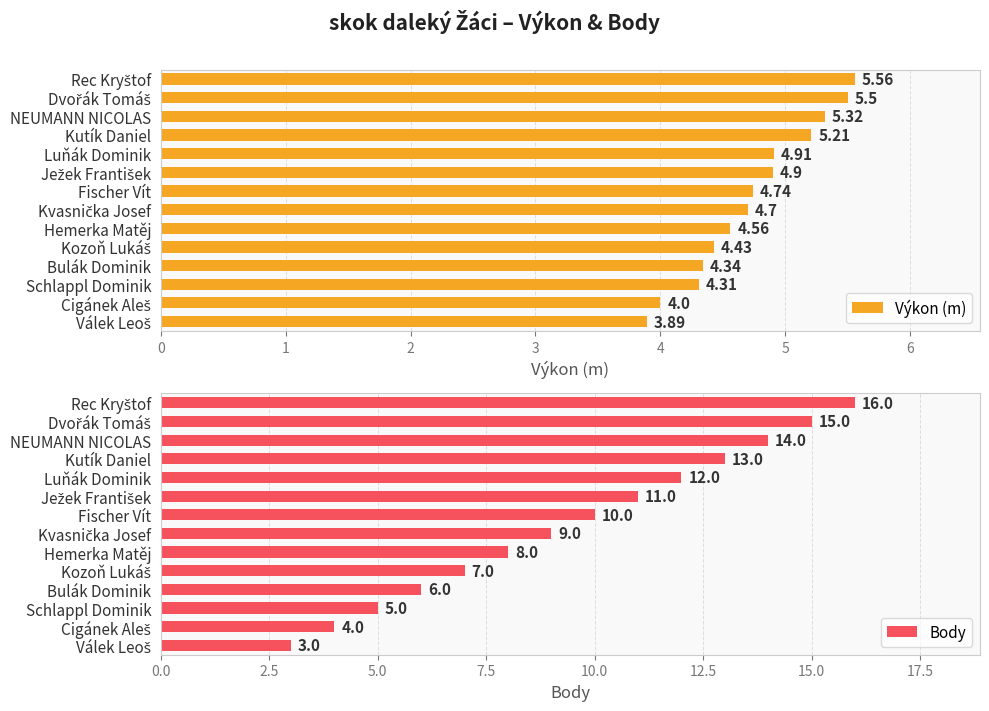

Which has a higher value, 9 or 10?

9